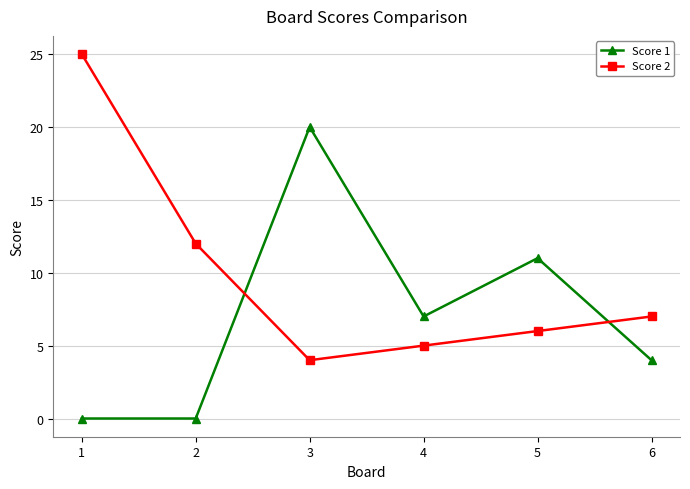

What is the value of the Score 2 point at the 6th from the left?

7